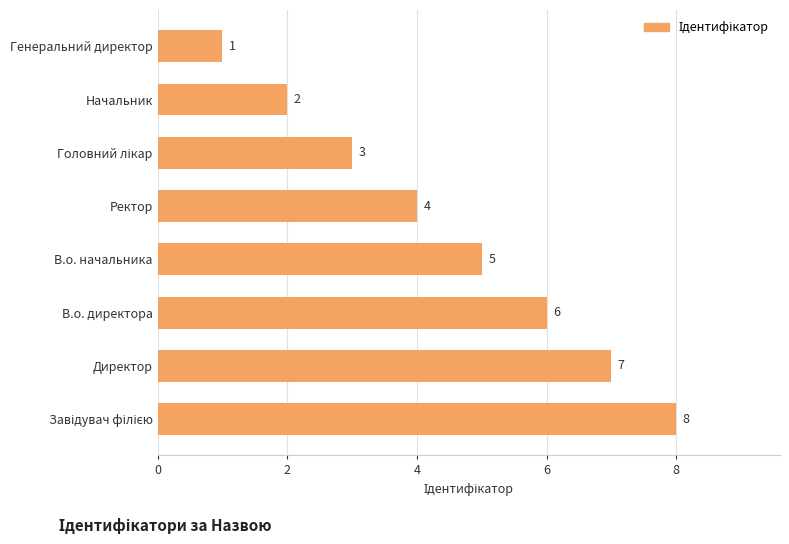

Count the values in the range 3 to 7.

5